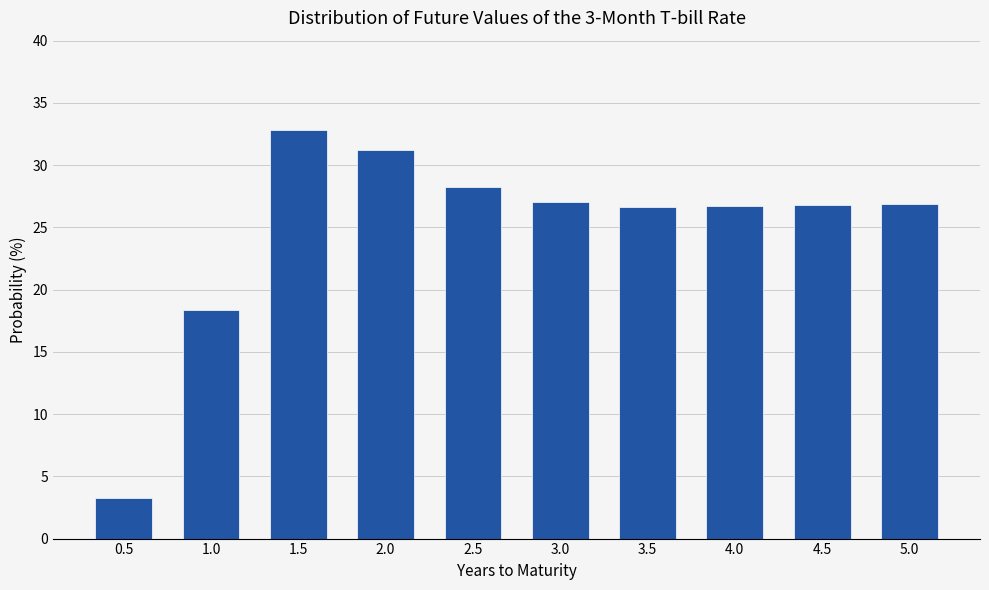

What is the difference between the second highest and minimum values?

28.0